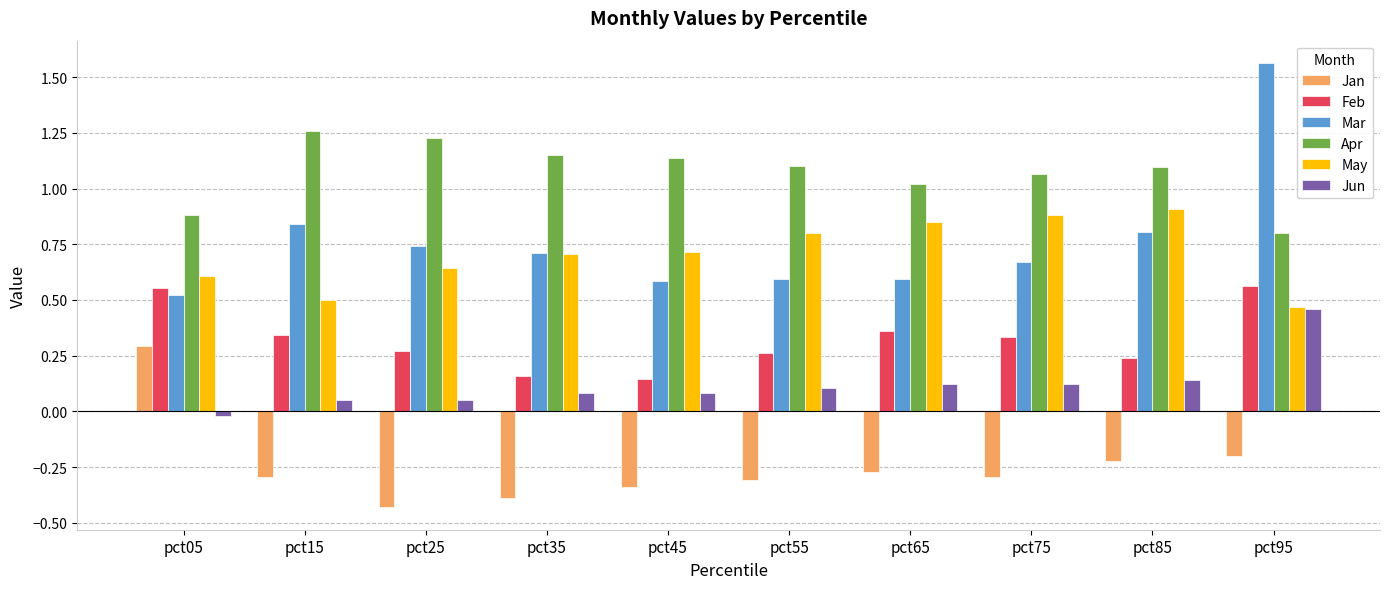

True or false: May has a value of 0.7 at pct45.

True